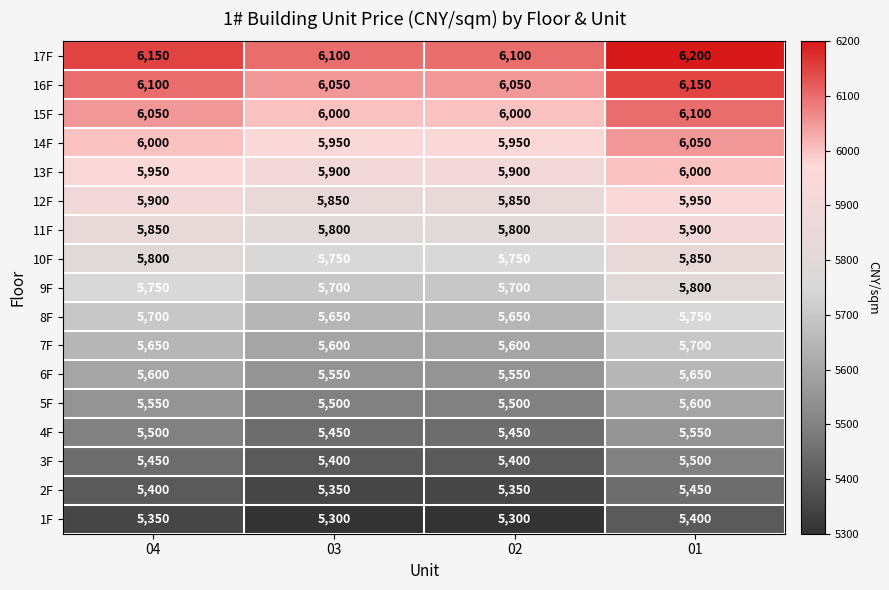

How many data points does each series have?

4